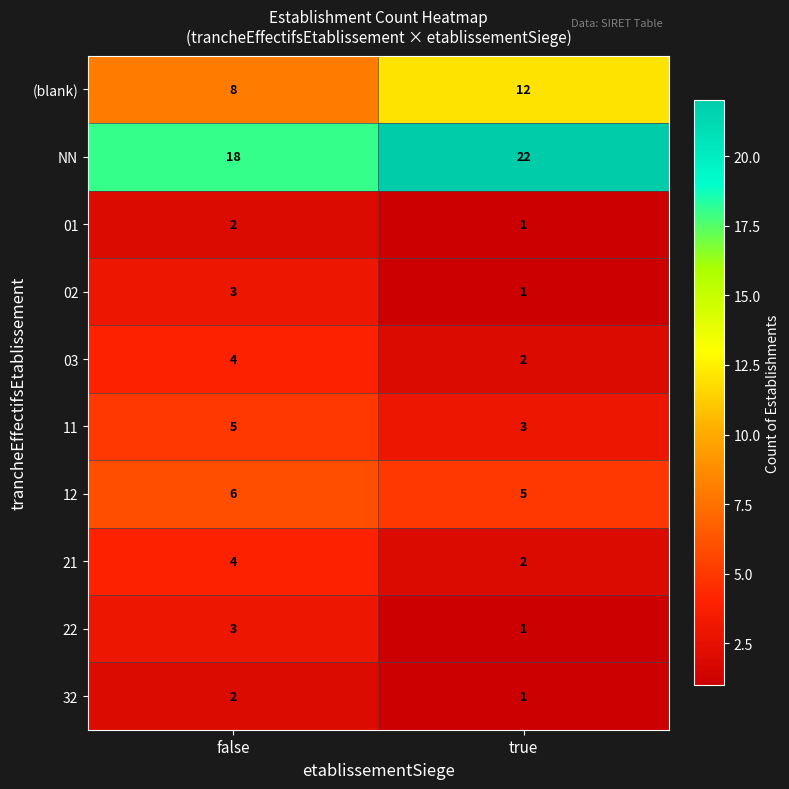

The (blank) series shows 16 at true. True or false?

False